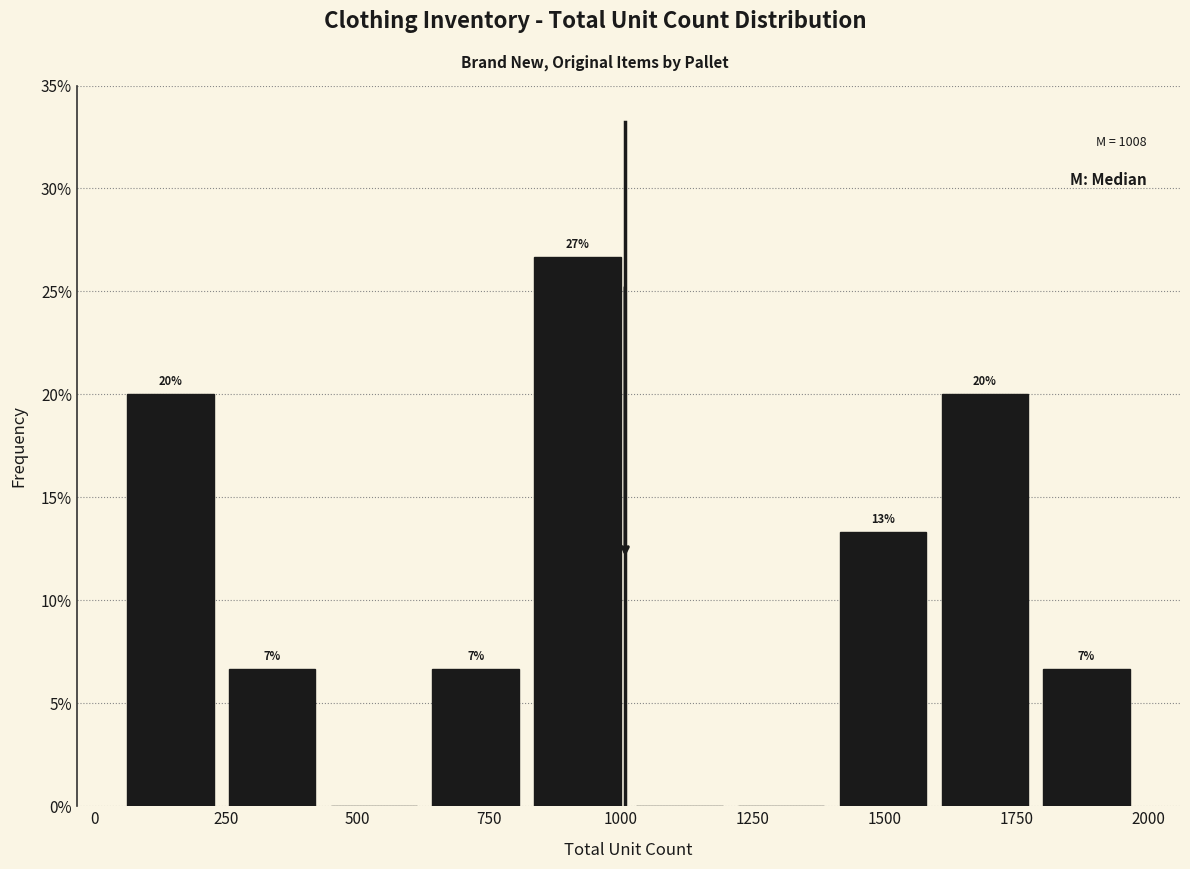

Read against the x-axis, roughly where is the centre of the tallest bar?

900